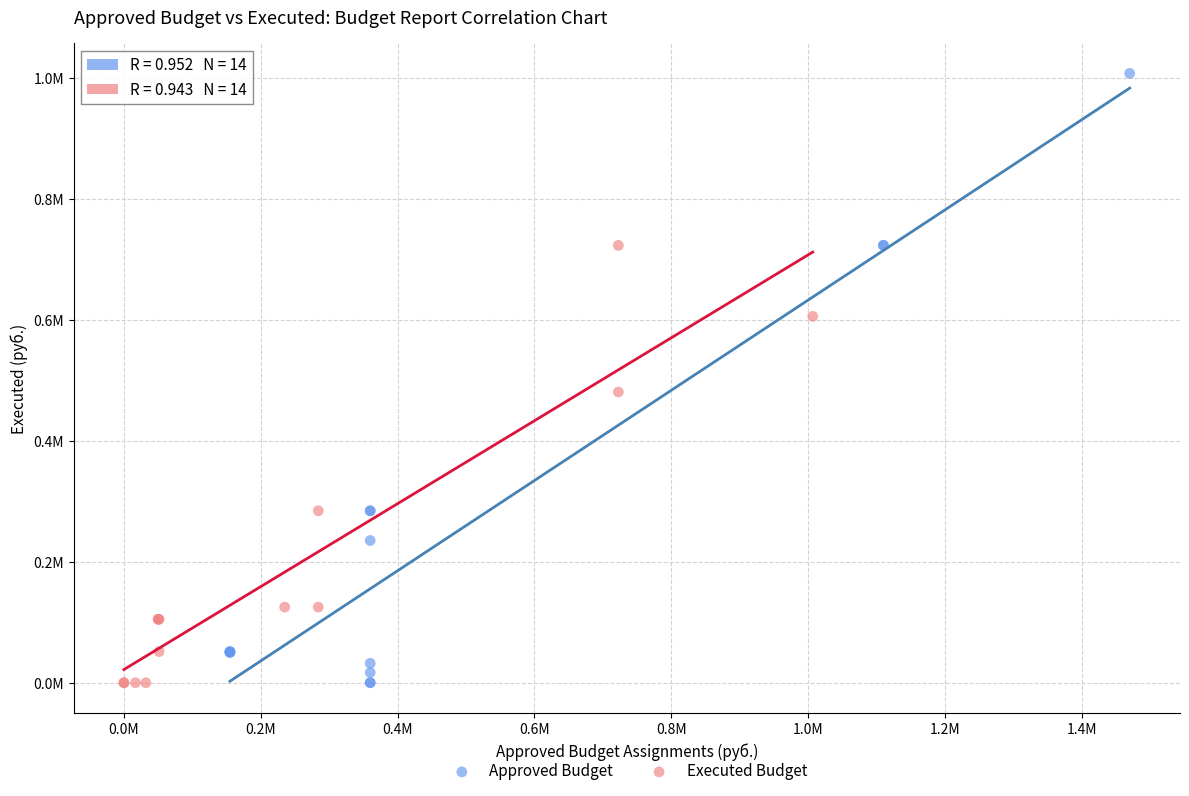

Which series contains the highest Y value?

Approved Budget